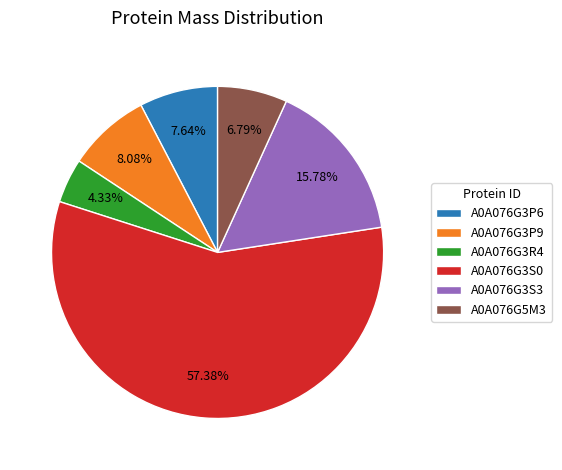

Count the number of slices in the pie.

6